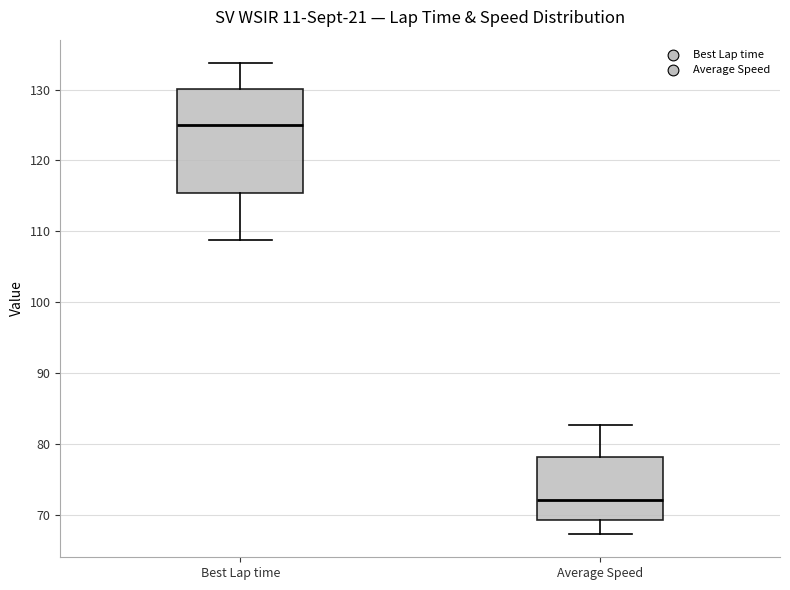

Where is the lower edge of the box for Average Speed on the y-axis? The values are not printed on the chart, so give them approximately, as read against the axis.

69